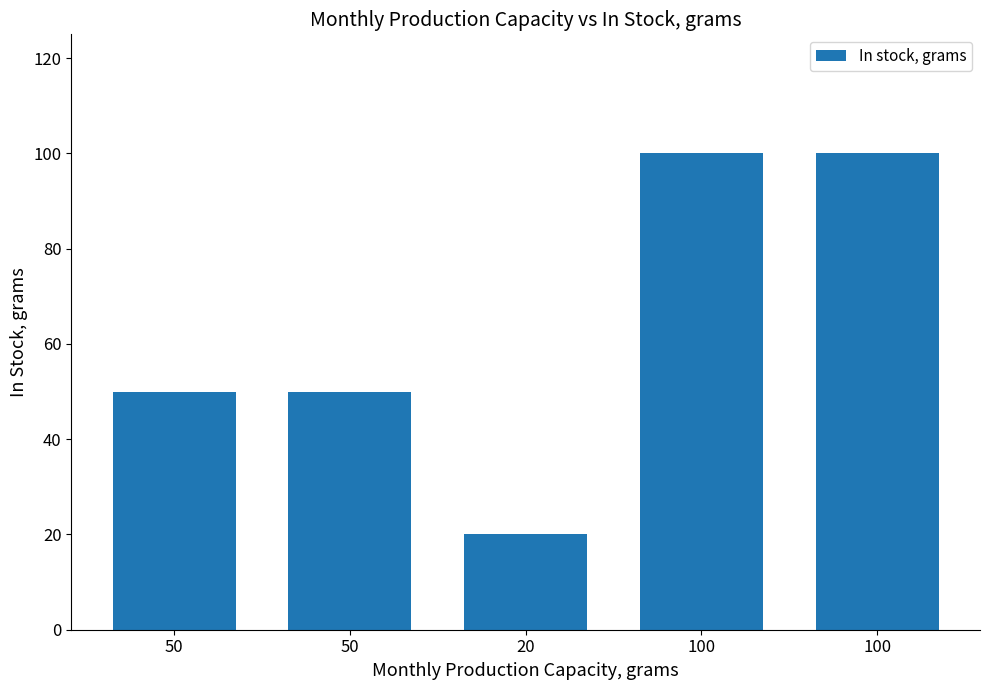

The chart shows a value of 50 at 50. True or false?

True